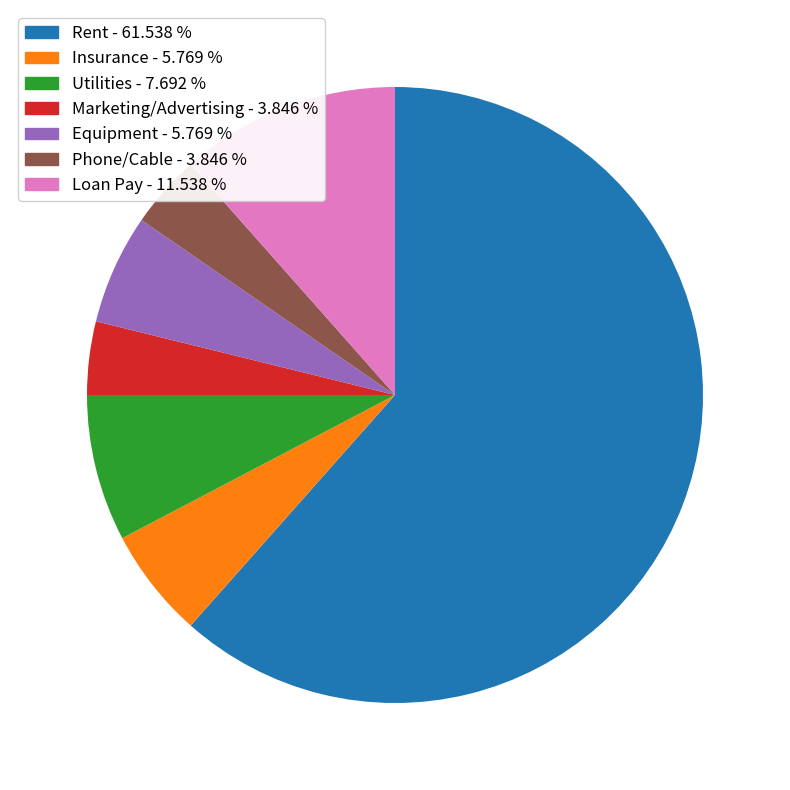

What is the ratio of the value at Phone/Cable to the value at Insurance?

0.7